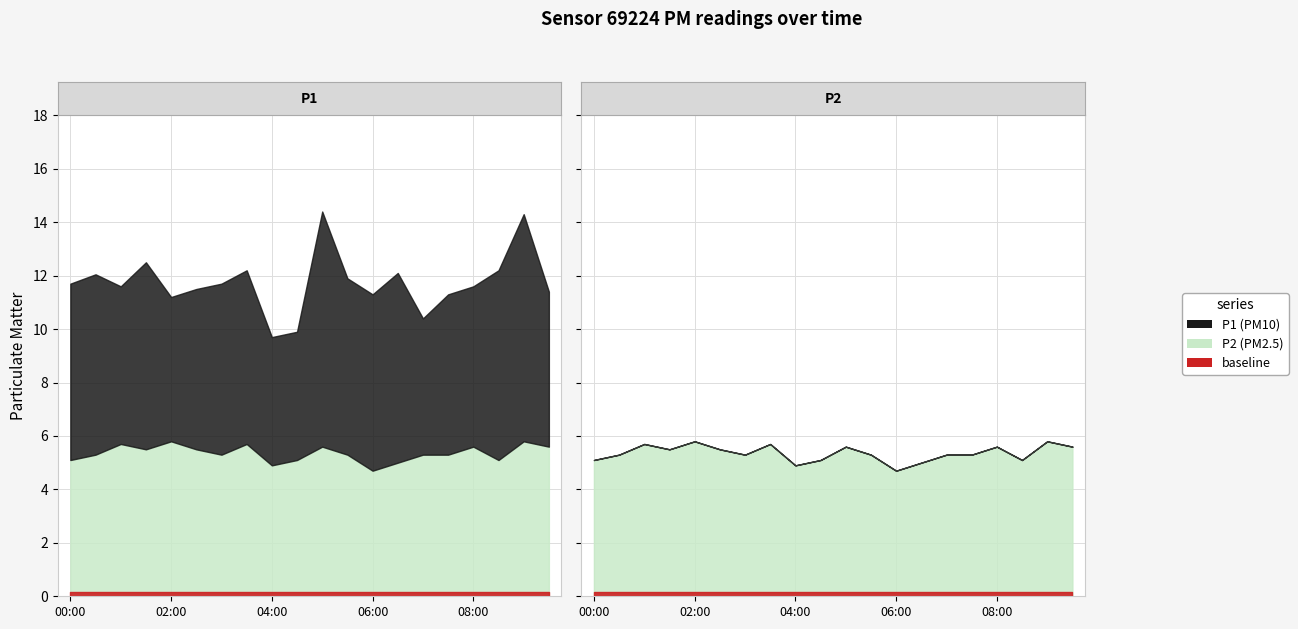

Reading left to right, extract all data points from this chart.

P1: 00:00=11.7	00:30=12.1	01:00=11.6	01:30=12.5	02:00=11.2	02:30=11.5	03:00=11.7	03:30=12.2	04:00=9.7	04:30=9.9	05:00=14.4	05:30=11.9	06:00=11.3	06:30=12.1	07:00=10.4	07:30=11.3	08:00=11.6	08:30=12.2	09:00=14.3	09:30=11.4
P2: 00:00=5.1	00:30=5.3	01:00=5.7	01:30=5.5	02:00=5.8	02:30=5.5	03:00=5.3	03:30=5.7	04:00=4.9	04:30=5.1	05:00=5.6	05:30=5.3	06:00=4.7	06:30=5.0	07:00=5.3	07:30=5.3	08:00=5.6	08:30=5.1	09:00=5.8	09:30=5.6